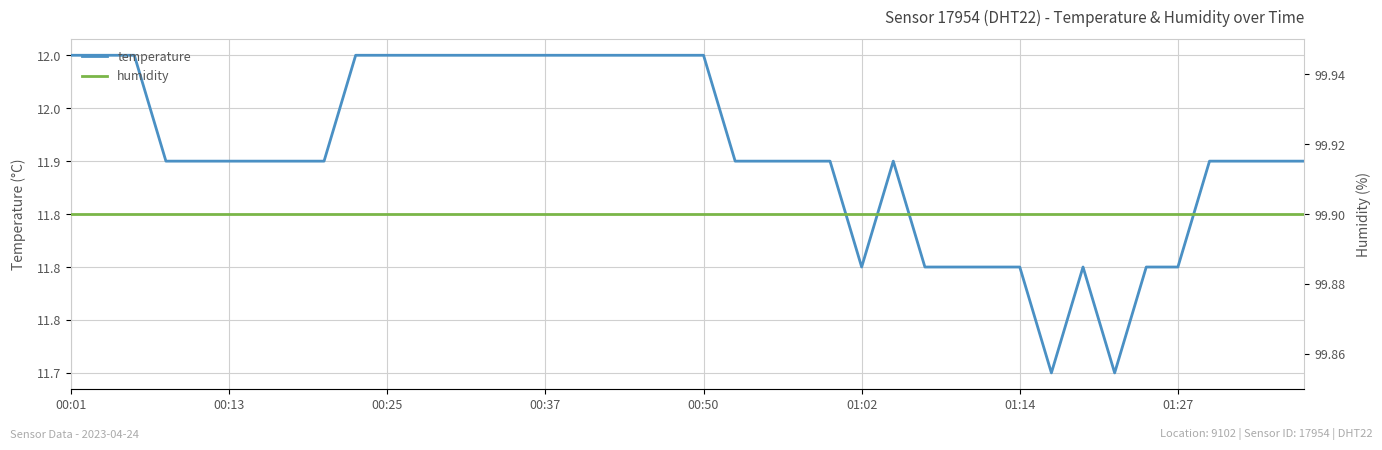

The value of humidity at 22 is 135.6. True or false?

False